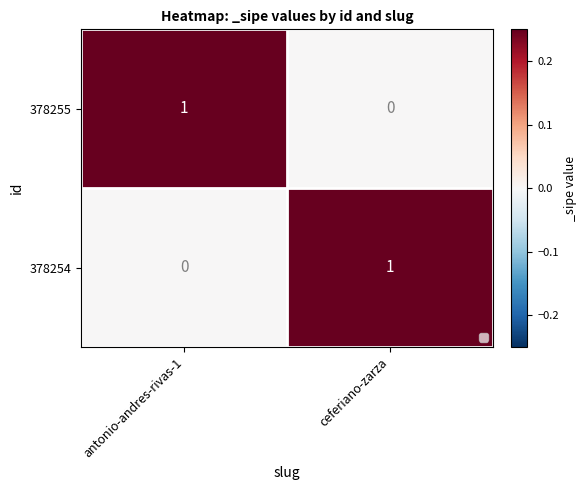

Rank the categories by 378255 value from lowest to highest.

ceferiano-zarza, antonio-andres-rivas-1